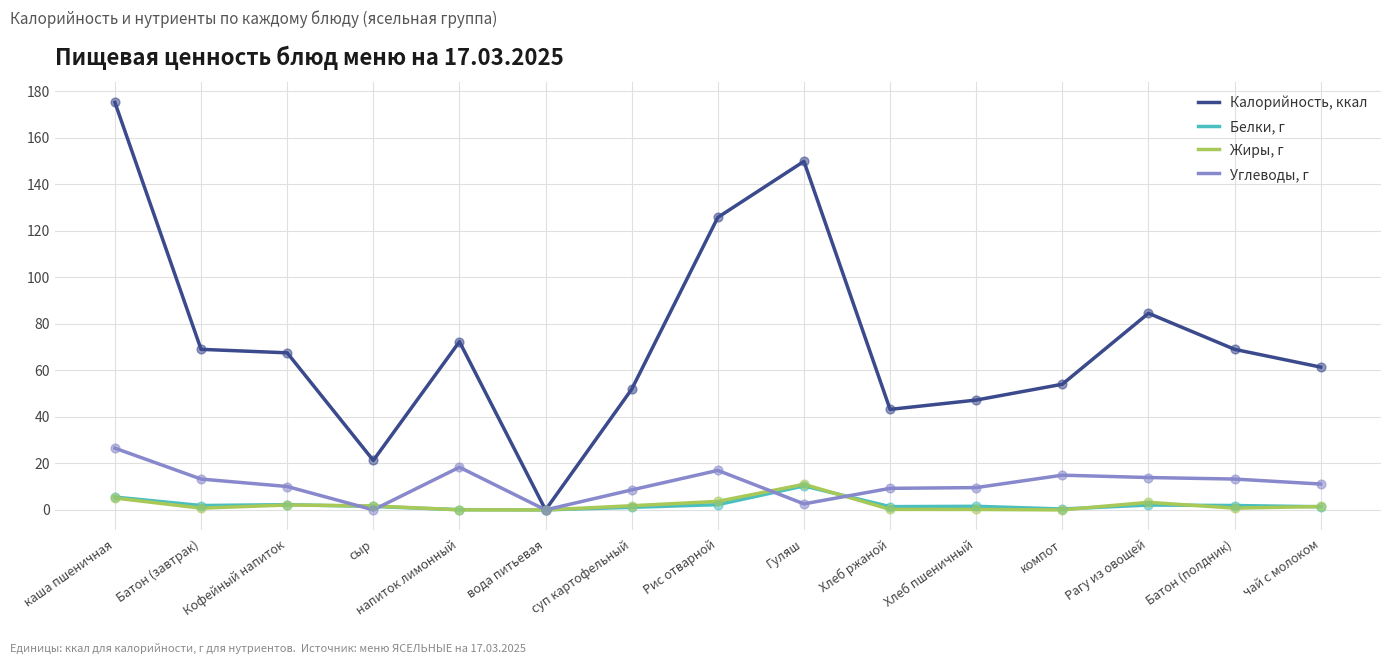

What is the total value across all series at Гуляш?

173.7